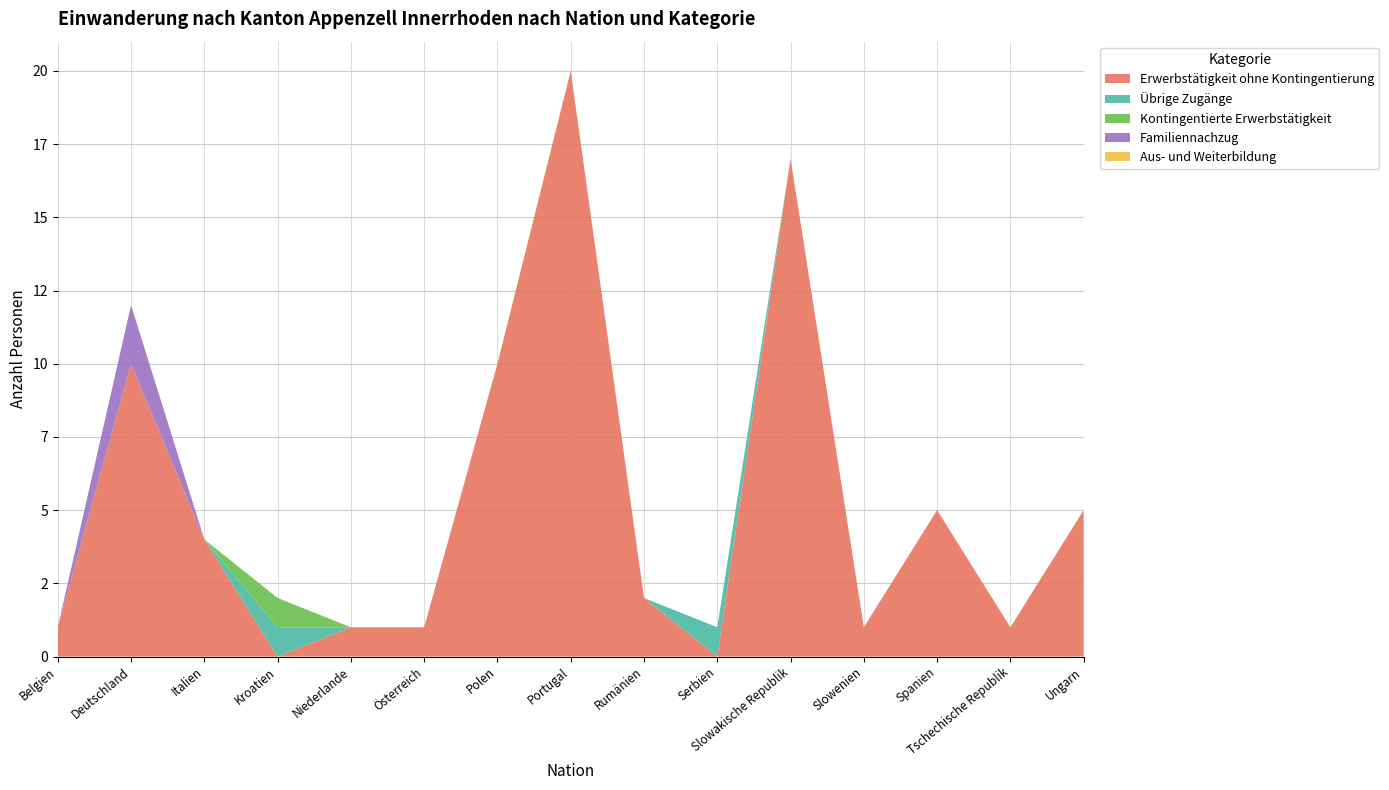

Reading left to right, extract all data points from this chart.

Erwerbstätigkeit ohne Kontingentierung: Belgien=1	Deutschland=10	Italien=4	Kroatien=0	Niederlande=1	Österreich=1	Polen=10	Portugal=20	Rumänien=2	Serbien=0	Slowakische Republik=17	Slowenien=1	Spanien=5	Tschechische Republik=1	Ungarn=5
Übrige Zugänge: Belgien=0	Deutschland=0	Italien=0	Kroatien=1	Niederlande=0	Österreich=0	Polen=0	Portugal=0	Rumänien=0	Serbien=1	Slowakische Republik=0	Slowenien=0	Spanien=0	Tschechische Republik=0	Ungarn=0
Kontingentierte Erwerbstätigkeit: Belgien=0	Deutschland=0	Italien=0	Kroatien=1	Niederlande=0	Österreich=0	Polen=0	Portugal=0	Rumänien=0	Serbien=0	Slowakische Republik=0	Slowenien=0	Spanien=0	Tschechische Republik=0	Ungarn=0
Familiennachzug: Belgien=0	Deutschland=2	Italien=0	Kroatien=0	Niederlande=0	Österreich=0	Polen=0	Portugal=0	Rumänien=0	Serbien=0	Slowakische Republik=0	Slowenien=0	Spanien=0	Tschechische Republik=0	Ungarn=0
Aus- und Weiterbildung: Belgien=0	Deutschland=0	Italien=0	Kroatien=0	Niederlande=0	Österreich=0	Polen=0	Portugal=0	Rumänien=0	Serbien=0	Slowakische Republik=0	Slowenien=0	Spanien=0	Tschechische Republik=0	Ungarn=0